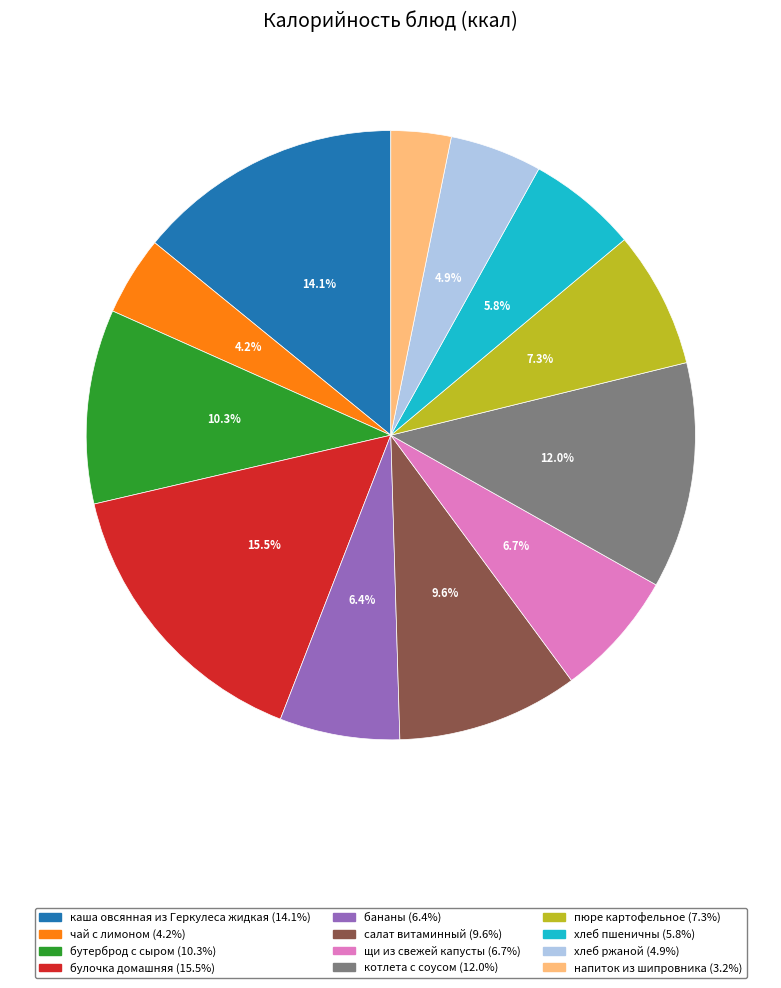

Approximately how many times larger is the value at хлеб ржаной compared to бутерброд с сыром?

0.5